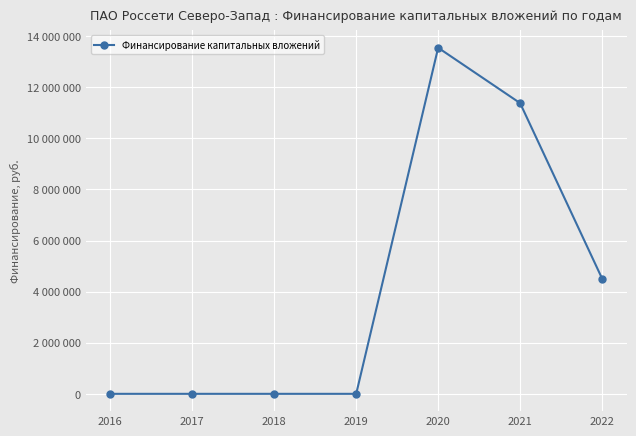

Does the chart have visible grid lines?

Yes